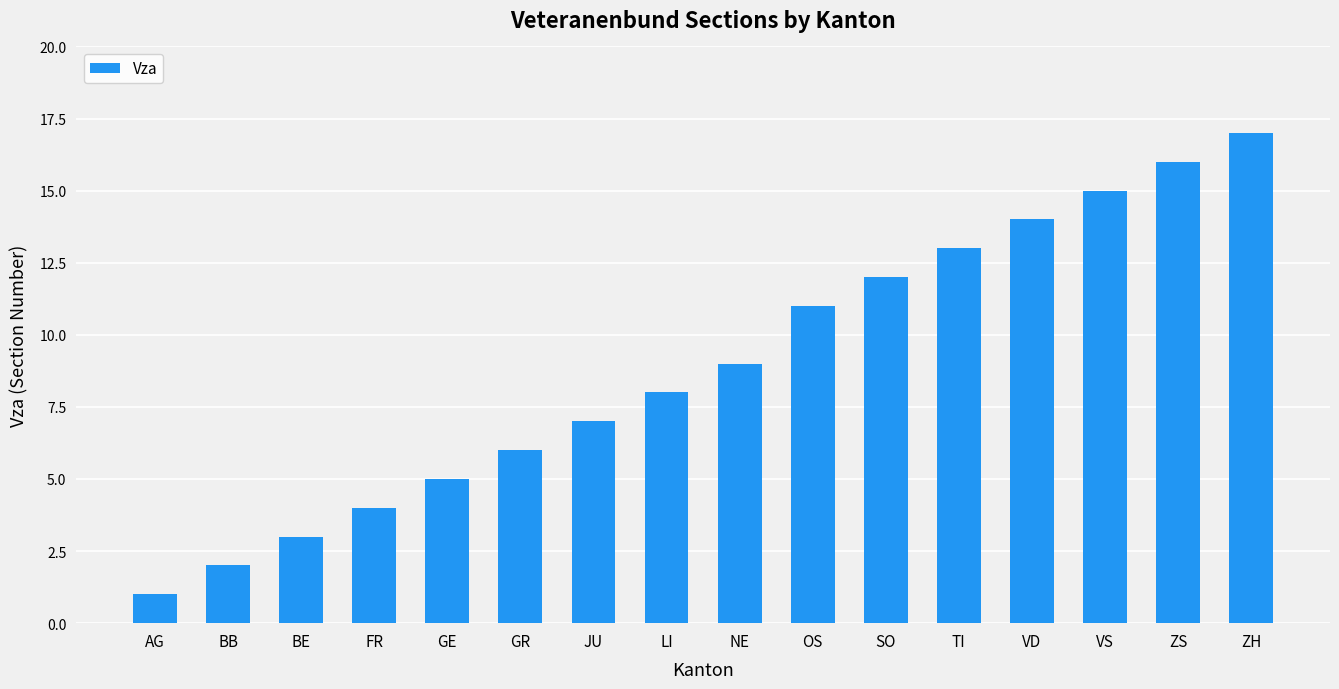

What is the difference between the maximum and second lowest values?

15